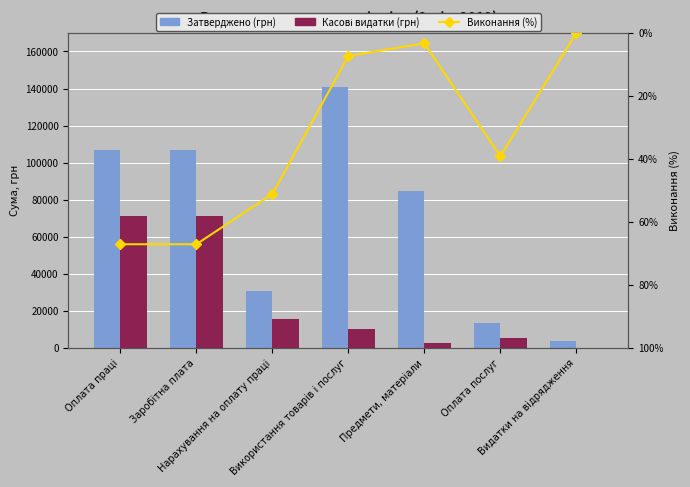

List the labels in order of Затверджено (грн) value, smallest first.

Видатки на відрядження, Оплата послуг, Нарахування на оплату праці, Предмети, матеріали, Оплата праці, Заробітна плата, Використання товарів і послуг